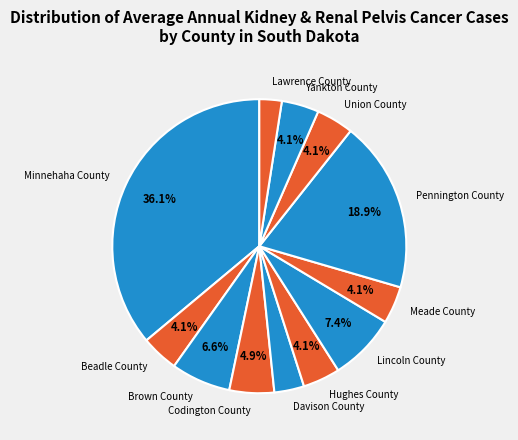

Does Codington County account for over 50% of the chart?

No